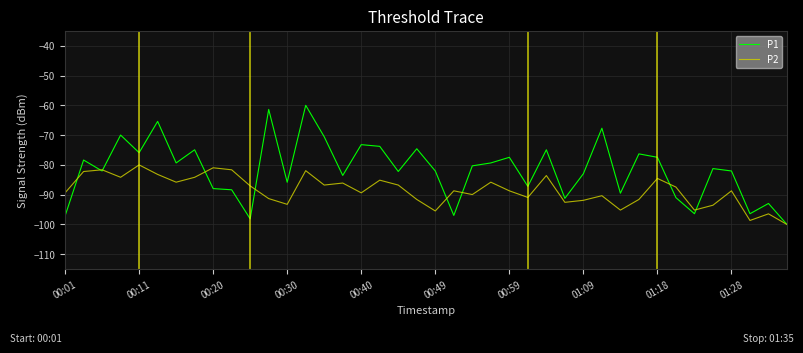

Which series has the largest total across all categories?

P1